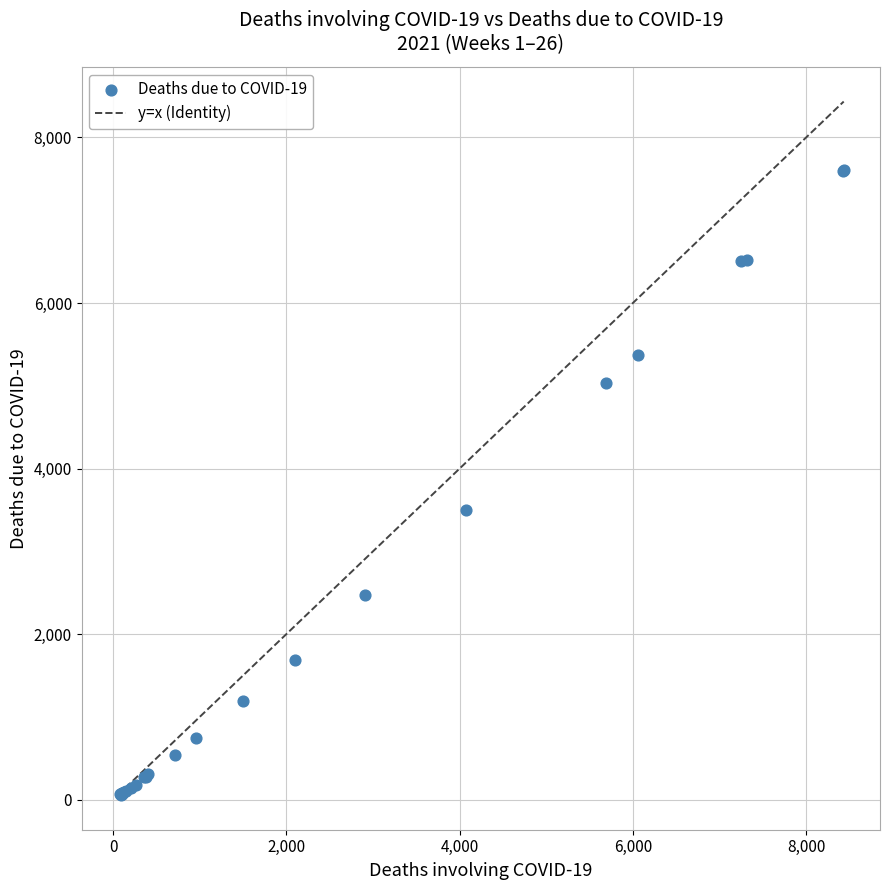

What Y value in the scatter plot is closest to 3833?

3495